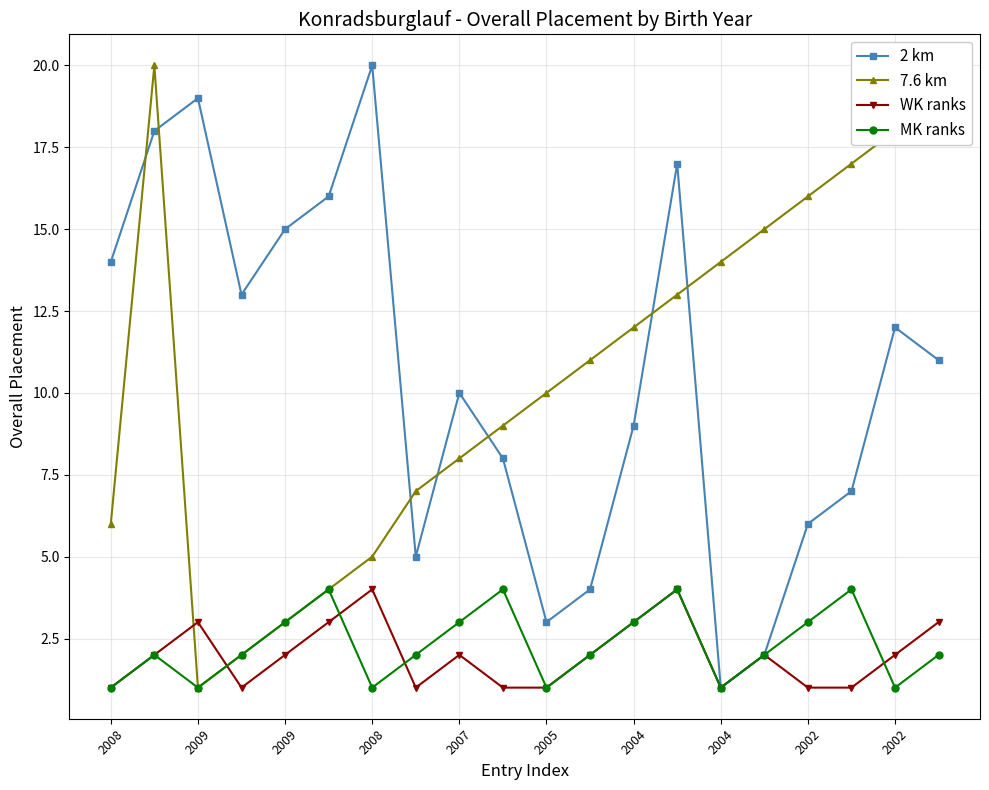

True or false: 2 km has more than 1 points higher than both neighbors.

True